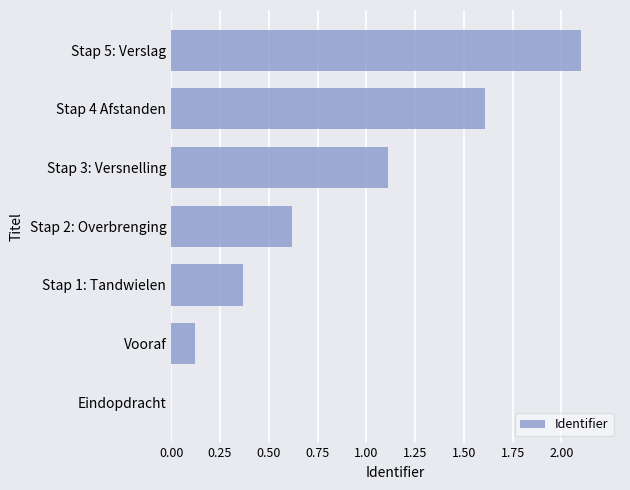

At which label is the value closest to 1?

Stap 3: Versnelling